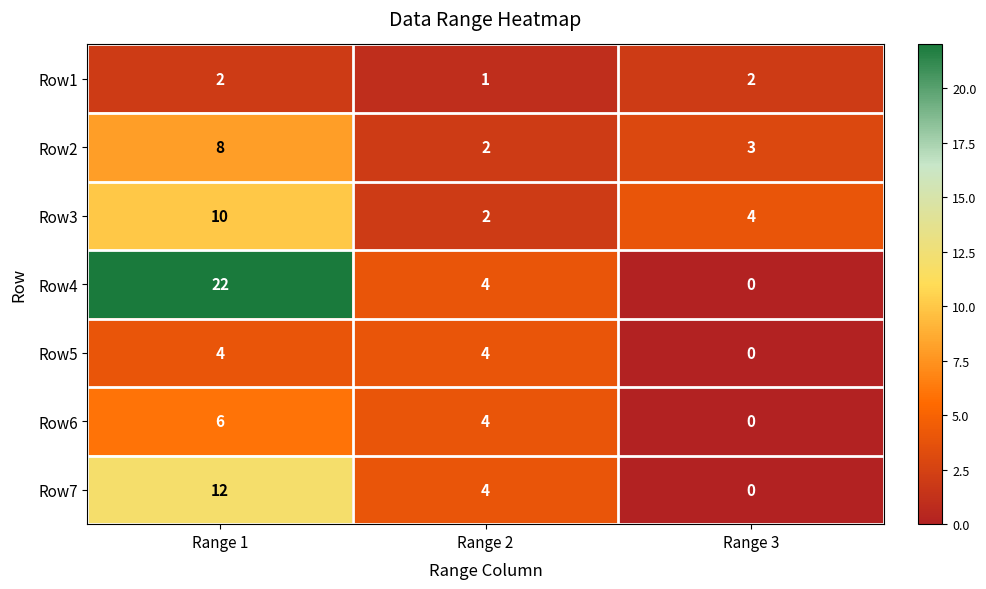

Which category has the highest value across all series?

Range 1